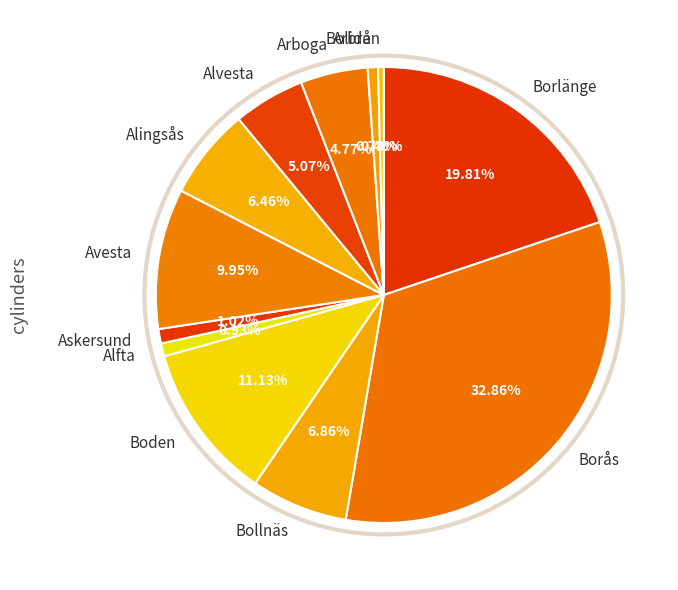

Is there any slice that represents more than half of the pie?

No